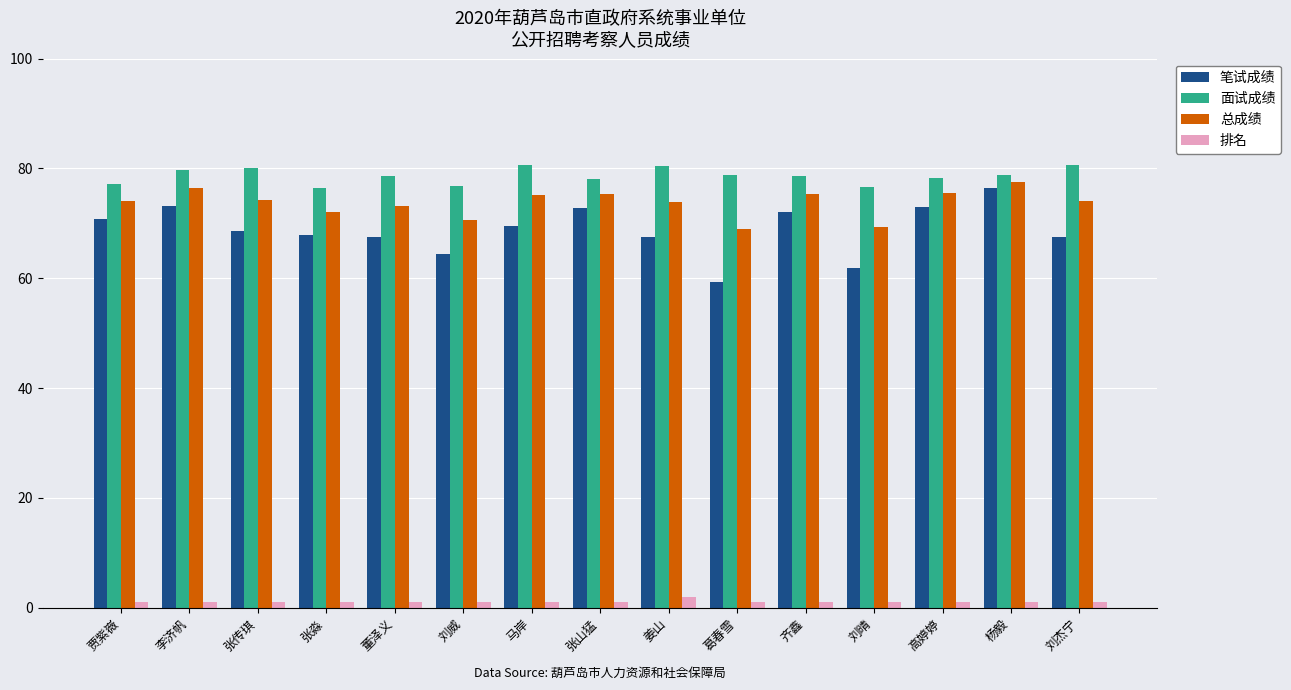

Rank the series by their maximum value, from lowest to highest.

排名, 笔试成绩, 总成绩, 面试成绩